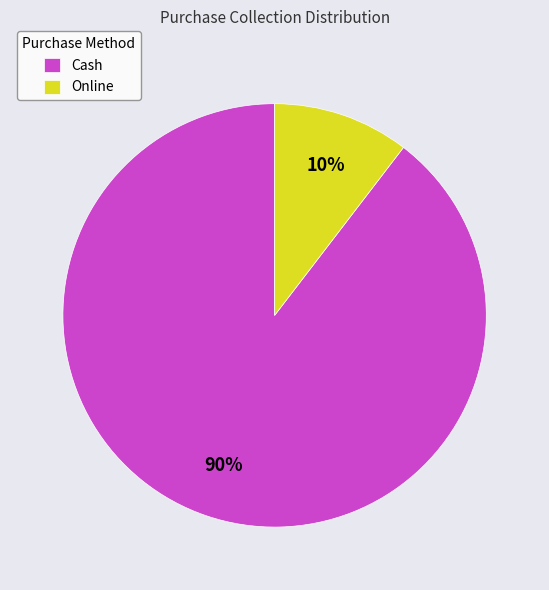

Is there a majority slice in this chart?

Yes